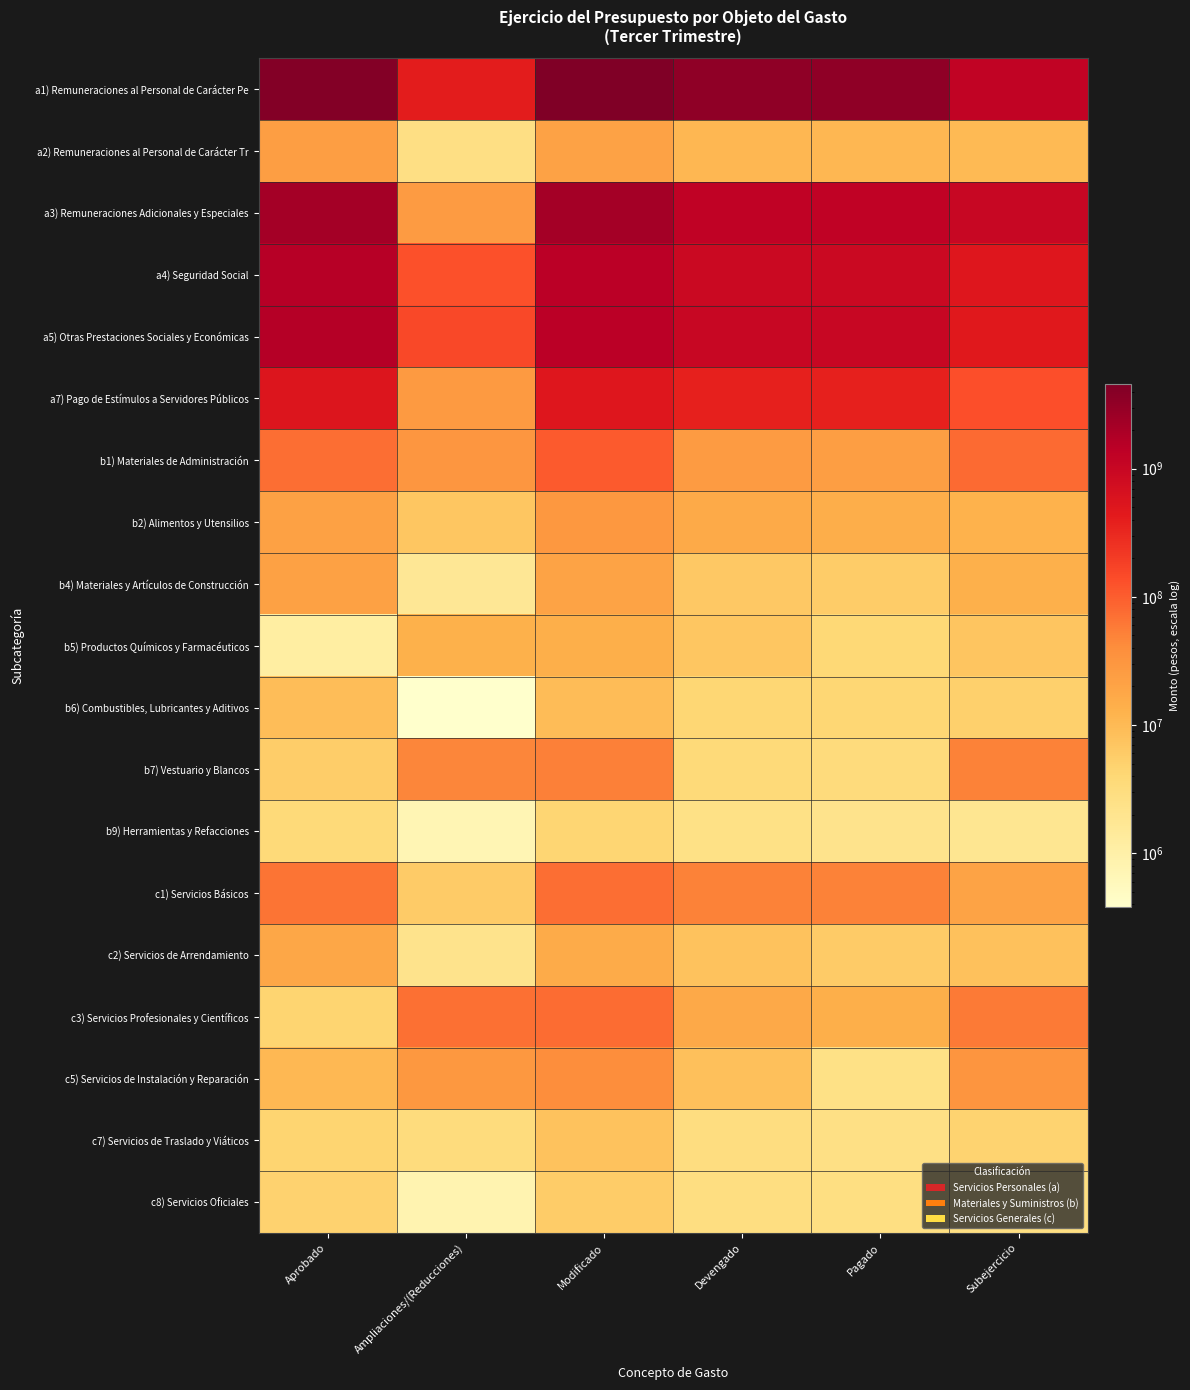

Reading left to right, extract all data points from this chart.

a1) Remuneraciones al Personal de Carácter Pe: Aprobado=4179555125.0	Ampliaciones/(Reducciones)=406460803.9	Modificado=4586015928.9	Devengado=3376819207.7	Pagado=3375755693.6	Subejercicio=1209196721.2
a2) Remuneraciones al Personal de Carácter Tr: Aprobado=23648937.0	Ampliaciones/(Reducciones)=2645328.2	Modificado=21003608.8	Devengado=10841570.3	Pagado=10841570.3	Subejercicio=10162038.5
a3) Remuneraciones Adicionales y Especiales: Aprobado=2276075737.0	Ampliaciones/(Reducciones)=25867994.4	Modificado=2250207742.7	Devengado=1240397283.0	Pagado=1240397283.0	Subejercicio=1009810459.6
a4) Seguridad Social: Aprobado=1548611954.0	Ampliaciones/(Reducciones)=129931708.7	Modificado=1418680245.3	Devengado=925417790.9	Pagado=920737825.6	Subejercicio=493262454.5
a5) Otras Prestaciones Sociales y Económicas: Aprobado=1618750717.0	Ampliaciones/(Reducciones)=155004320.9	Modificado=1463746396.1	Devengado=1005221061.4	Pagado=1005221061.4	Subejercicio=458525334.6
a7) Pago de Estímulos a Servidores Públicos: Aprobado=526629429.0	Ampliaciones/(Reducciones)=27025040.5	Modificado=499604388.5	Devengado=365988187.2	Pagado=365988187.2	Subejercicio=133616201.3
b1) Materiales de Administración: Aprobado=74298423.0	Ampliaciones/(Reducciones)=30796616.8	Modificado=105095039.8	Devengado=26487442.8	Pagado=23483429.1	Subejercicio=78607597.1
b2) Alimentos y Utensilios: Aprobado=22152881.0	Ampliaciones/(Reducciones)=6906584.2	Modificado=29059465.2	Devengado=16432122.5	Pagado=14700447.6	Subejercicio=12627342.7
b4) Materiales y Artículos de Construcción: Aprobado=21800032.0	Ampliaciones/(Reducciones)=1647359.2	Modificado=20152672.8	Devengado=6425614.6	Pagado=5858325.6	Subejercicio=13727058.3
b5) Productos Químicos y Farmacéuticos: Aprobado=1154451.0	Ampliaciones/(Reducciones)=12880833.7	Modificado=14035284.7	Devengado=6877110.3	Pagado=3847047.6	Subejercicio=7158174.4
b6) Combustibles, Lubricantes y Aditivos: Aprobado=9091227.0	Ampliaciones/(Reducciones)=377343.0	Modificado=9468569.9	Devengado=4175611.3	Pagado=4166184.2	Subejercicio=5292958.7
b7) Vestuario y Blancos: Aprobado=5627287.0	Ampliaciones/(Reducciones)=48082112.4	Modificado=53709399.4	Devengado=3585377.2	Pagado=3373423.1	Subejercicio=50124022.2
b9) Herramientas y Refacciones: Aprobado=3674160.0	Ampliaciones/(Reducciones)=711896.9	Modificado=4386056.9	Devengado=2523984.7	Pagado=2194600.1	Subejercicio=1862072.2
c1) Servicios Básicos: Aprobado=66422887.0	Ampliaciones/(Reducciones)=5984686.2	Modificado=72407573.2	Devengado=51714962.8	Pagado=51571389.0	Subejercicio=20692610.4
c2) Servicios de Arrendamiento: Aprobado=17916387.0	Ampliaciones/(Reducciones)=2173044.2	Modificado=15743342.8	Devengado=7708180.9	Pagado=6118244.9	Subejercicio=8035161.9
c3) Servicios Profesionales y Científicos: Aprobado=4440087.0	Ampliaciones/(Reducciones)=70832769.8	Modificado=75272856.8	Devengado=16647323.4	Pagado=14244170.0	Subejercicio=58625533.3
c5) Servicios de Instalación y Reparación: Aprobado=10483986.0	Ampliaciones/(Reducciones)=29094898.9	Modificado=39578884.9	Devengado=8306136.0	Pagado=2529173.0	Subejercicio=31272748.9
c7) Servicios de Traslado y Viáticos: Aprobado=4471009.0	Ampliaciones/(Reducciones)=3223010.8	Modificado=7694019.8	Devengado=2971794.1	Pagado=2604248.5	Subejercicio=4722225.6
c8) Servicios Oficiales: Aprobado=4933344.0	Ampliaciones/(Reducciones)=809405.1	Modificado=5742749.1	Devengado=2920491.9	Pagado=2781767.1	Subejercicio=2822257.2